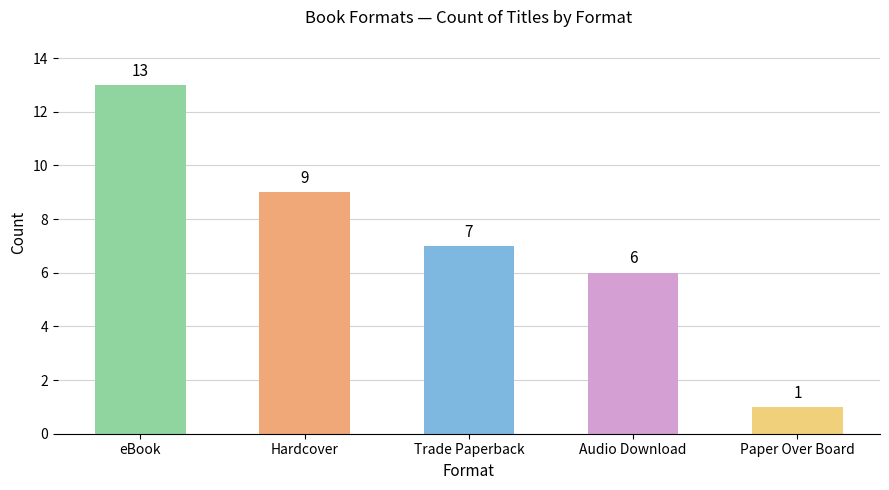

How many bars are there in total?

5